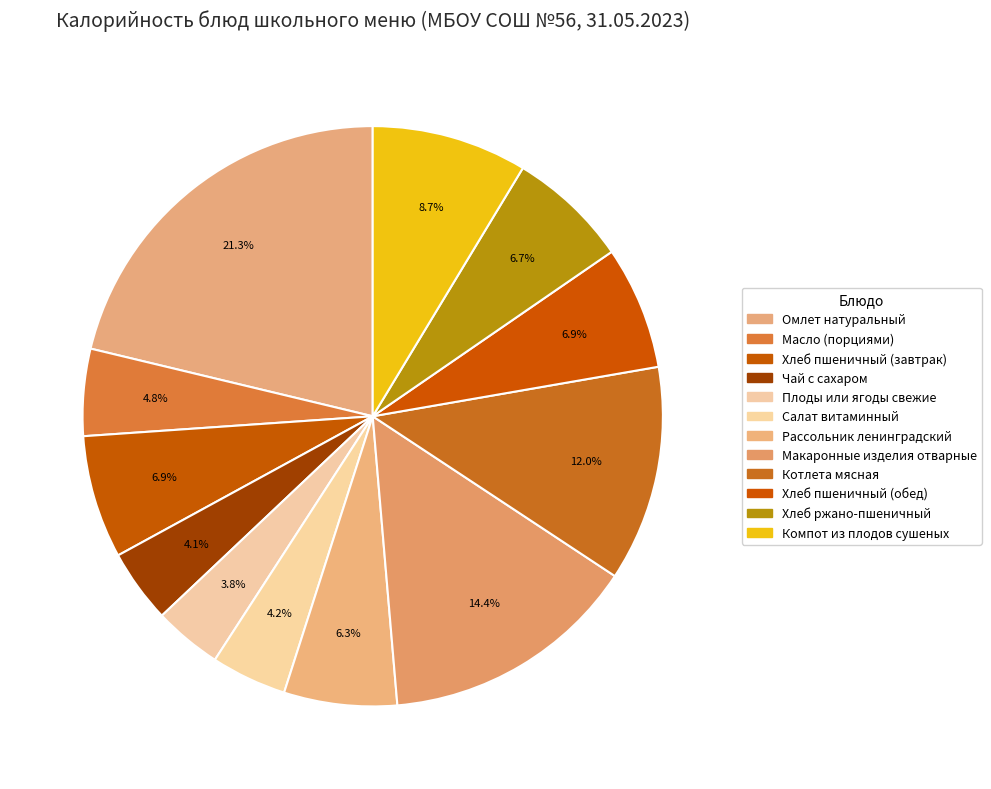

Count the number of slices in the pie.

12